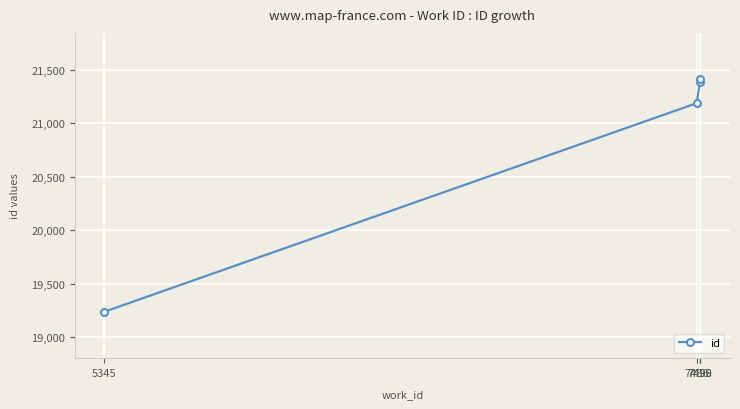

What is the difference between the maximum and second lowest values?

223